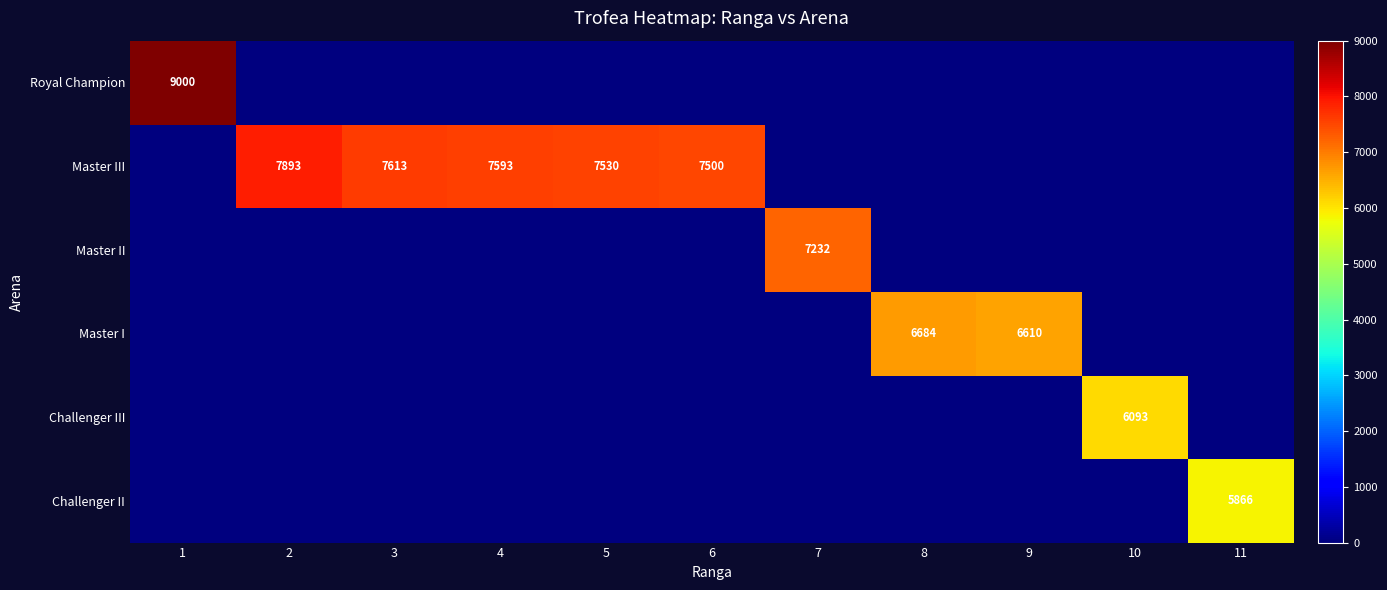

The value of Master III at 4 is 7593. True or false?

True